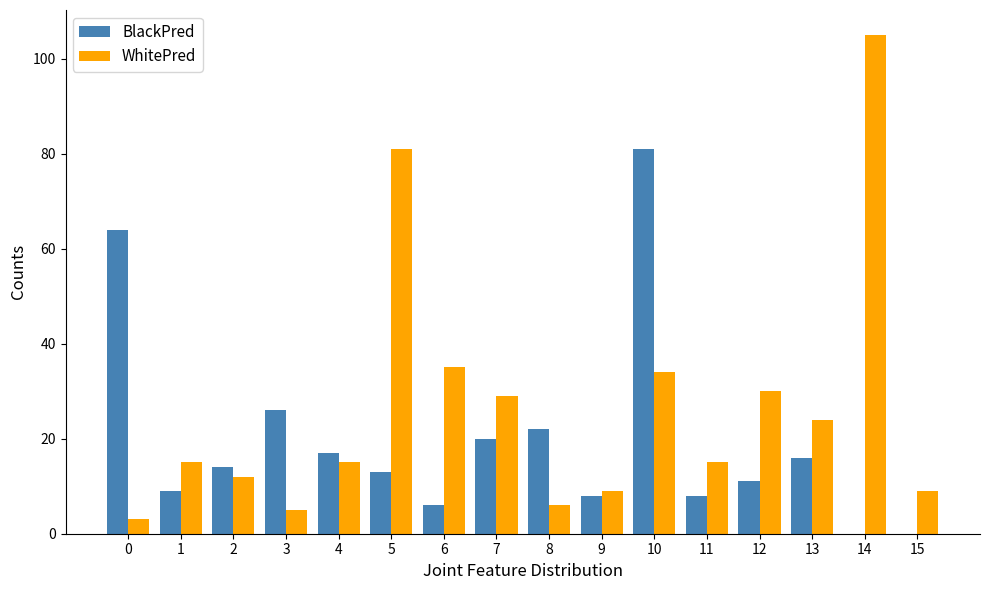

Are the bars horizontal?

No